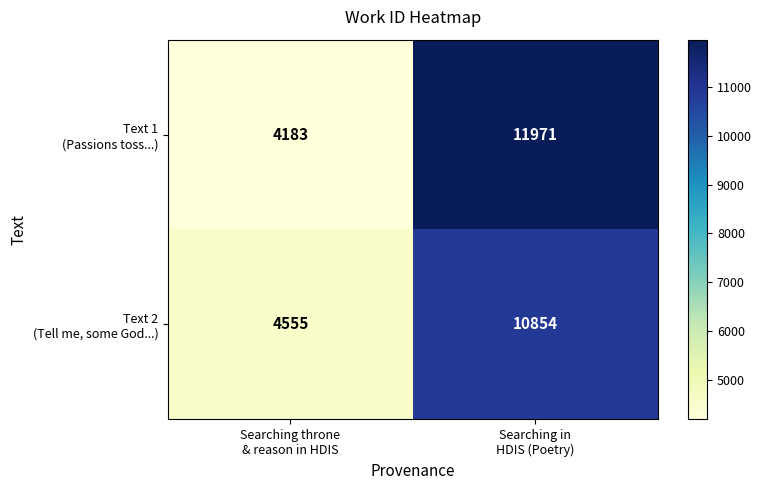

Count the number of categories in the chart.

2